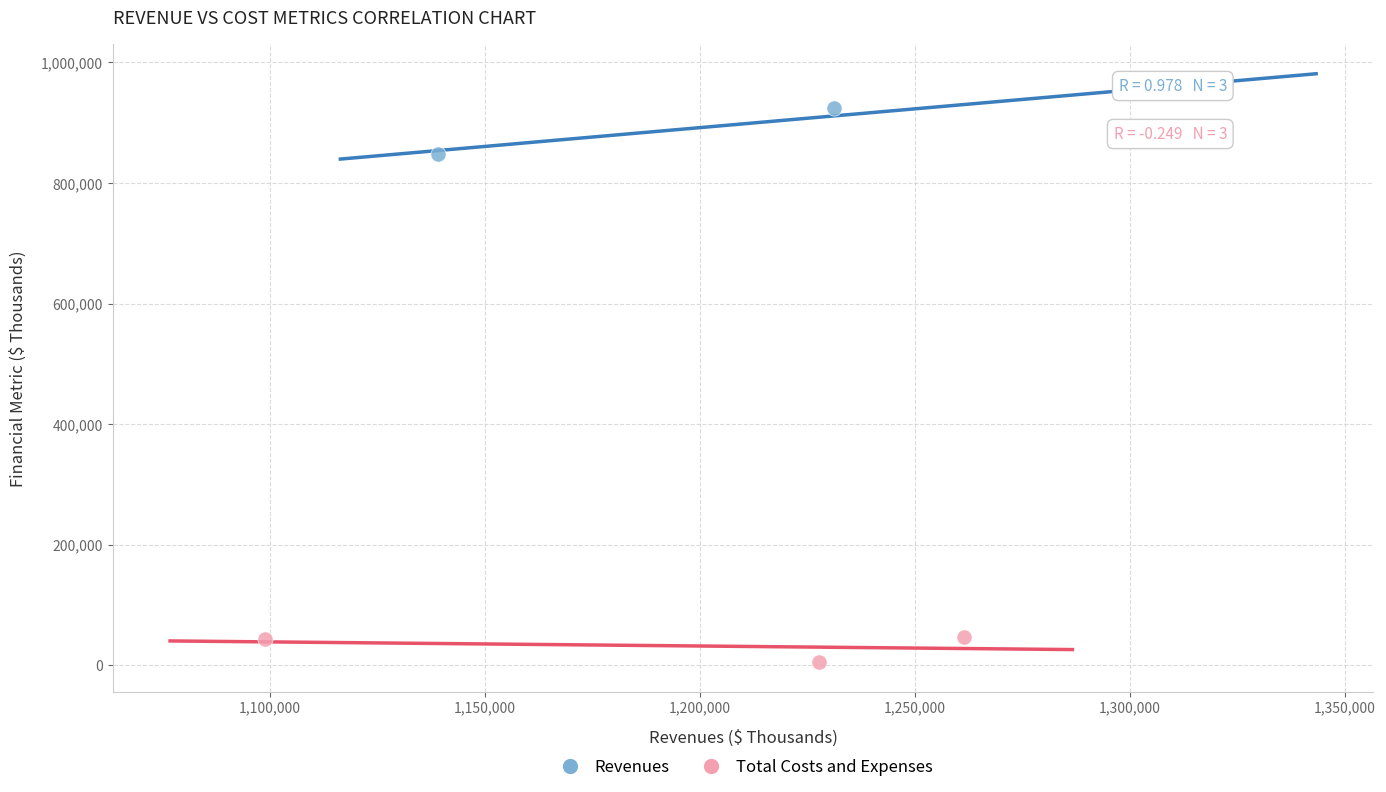

Which series contains the highest Y value?

Revenues